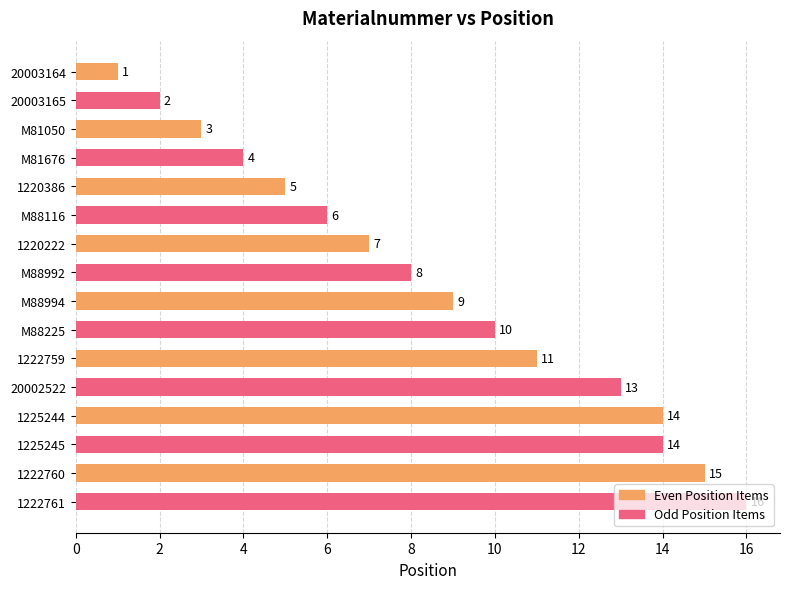

Which category has the highest value in the Even Position Items series?

1222760